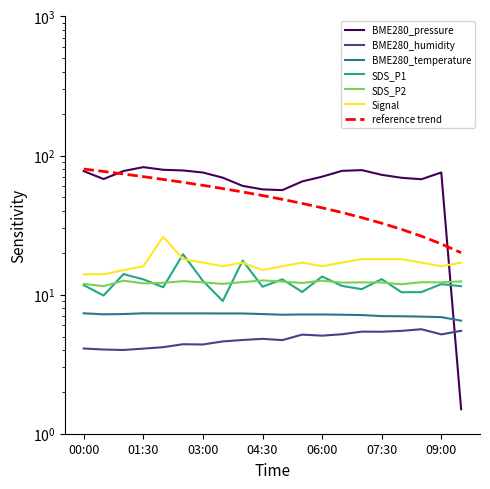

Reading left to right, transcribe all the data shown in this chart.

BME280_pressure: 00:00=77.2	00:30=67.8	01:00=77.4	01:30=82.5	02:00=79.0	02:30=78.1	03:00=75.5	03:30=69.3	04:00=60.5	04:30=57.1	05:00=56.4	05:30=65.2	06:00=70.5	06:30=77.6	07:00=78.6	07:30=72.7	08:00=69.2	08:30=67.5	09:00=75.6	09:30=1.5
BME280_humidity: 00:00=4.1	00:30=4.0	01:00=4.0	01:30=4.1	02:00=4.2	02:30=4.4	03:00=4.4	03:30=4.6	04:00=4.7	04:30=4.8	05:00=4.7	05:30=5.2	06:00=5.1	06:30=5.2	07:00=5.4	07:30=5.4	08:00=5.5	08:30=5.6	09:00=5.2	09:30=5.5
BME280_temperature: 00:00=7.3	00:30=7.2	01:00=7.2	01:30=7.3	02:00=7.3	02:30=7.3	03:00=7.3	03:30=7.3	04:00=7.3	04:30=7.2	05:00=7.2	05:30=7.2	06:00=7.2	06:30=7.2	07:00=7.1	07:30=7.0	08:00=7.0	08:30=7.0	09:00=6.9	09:30=6.5
SDS_P1: 00:00=11.7	00:30=9.8	01:00=14.1	01:30=12.9	02:00=11.3	02:30=19.5	03:00=12.6	03:30=9.0	04:00=17.6	04:30=11.4	05:00=12.9	05:30=10.4	06:00=13.5	06:30=11.6	07:00=10.9	07:30=12.9	08:00=10.4	08:30=10.4	09:00=11.9	09:30=11.5
SDS_P2: 00:00=11.9	00:30=11.5	01:00=12.6	01:30=12.1	02:00=12.2	02:30=12.5	03:00=12.2	03:30=11.9	04:00=12.3	04:30=12.7	05:00=12.4	05:30=12.1	06:00=12.6	06:30=12.2	07:00=12.2	07:30=12.2	08:00=11.9	08:30=12.3	09:00=12.2	09:30=12.4
Signal: 00:00=14.0	00:30=14.0	01:00=15.0	01:30=16.0	02:00=26.0	02:30=18.0	03:00=17.0	03:30=16.0	04:00=17.0	04:30=15.0	05:00=16.0	05:30=17.0	06:00=16.0	06:30=17.0	07:00=18.0	07:30=18.0	08:00=18.0	08:30=17.0	09:00=16.0	09:30=17.0